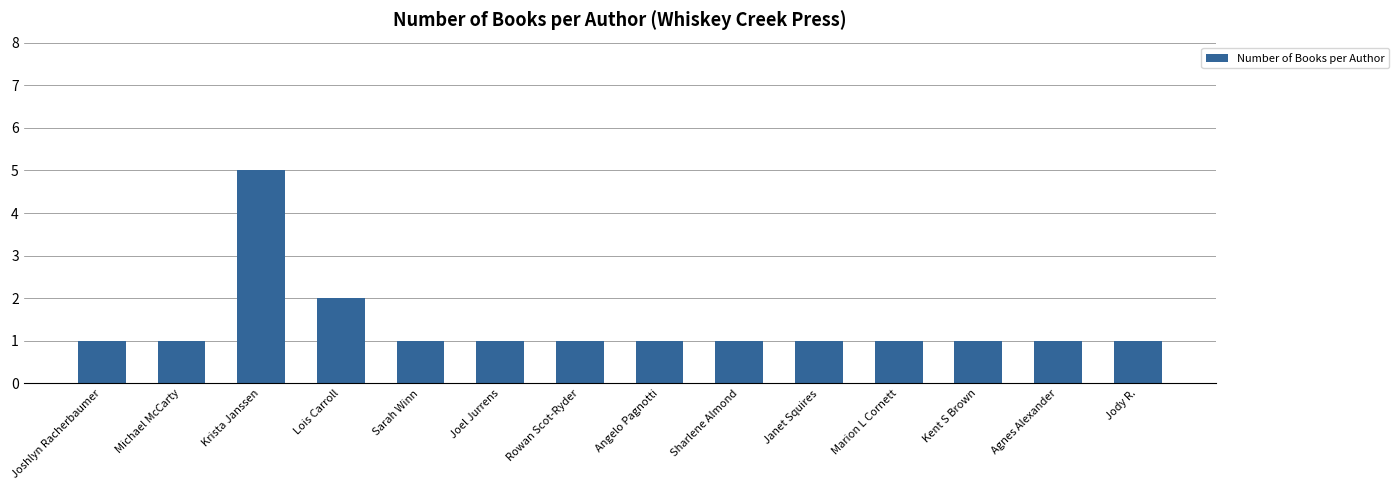

The chart shows a value of 1 at Janet Squires. True or false?

True